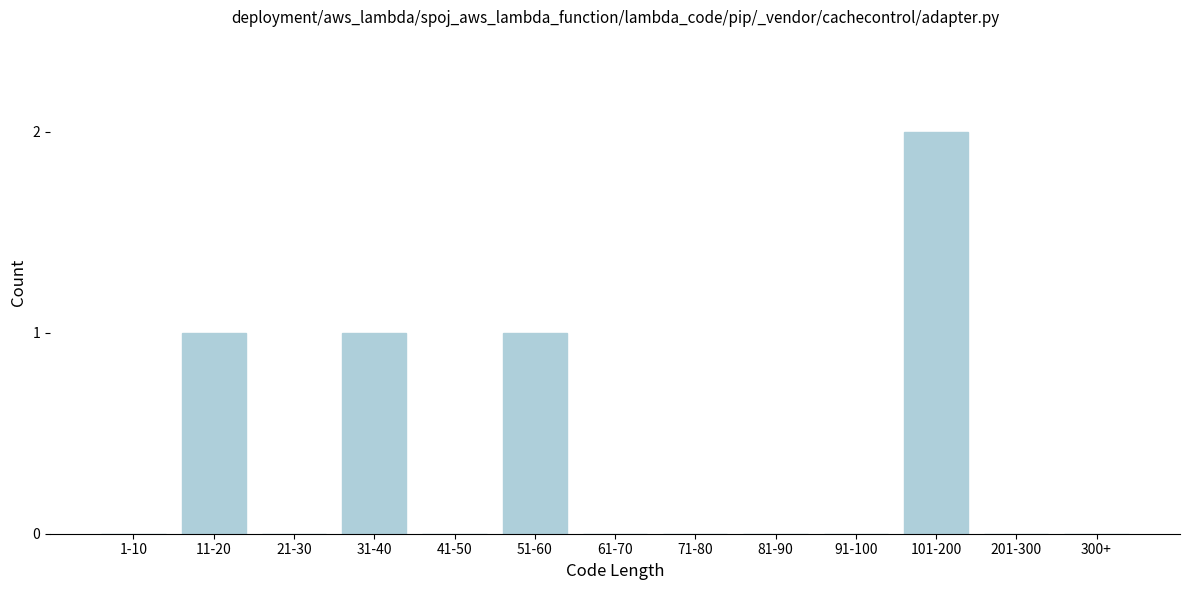

Reading left to right, list all the values displayed in this chart.

1-10=0	11-20=1	21-30=0	31-40=1	41-50=0	51-60=1	61-70=0	71-80=0	81-90=0	91-100=0	101-200=2	201-300=0	300+=0